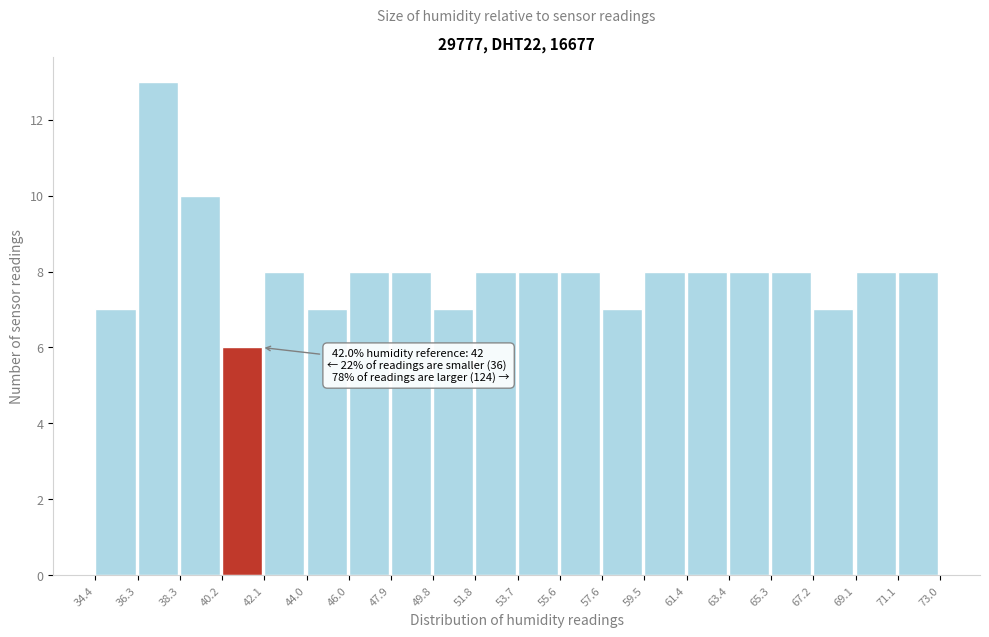

Which range on the x-axis has the tallest bar?

36.3 to 38.3